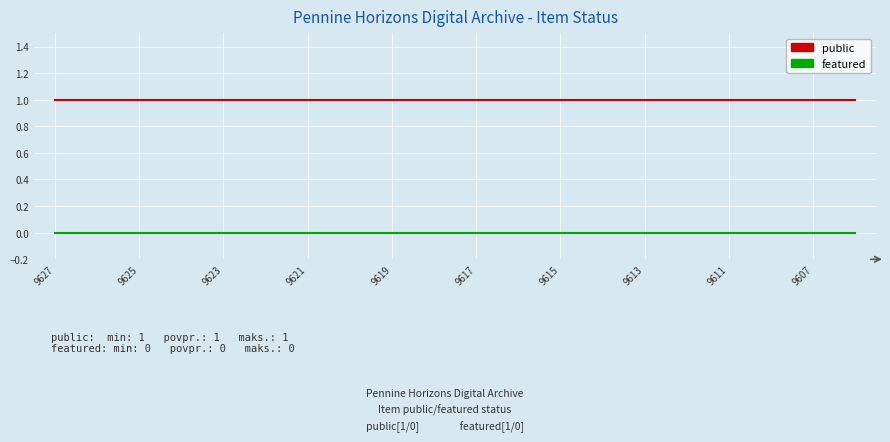

True or false: public and featured cross at least once.

False